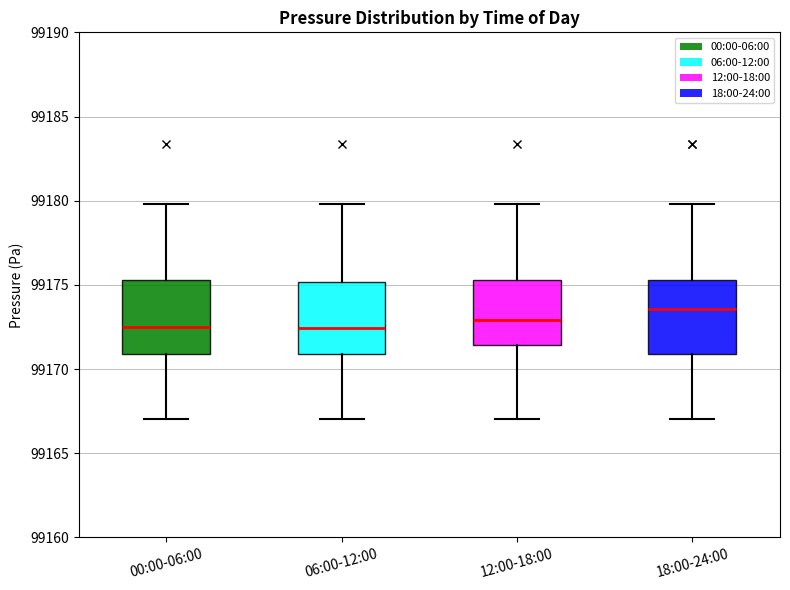

Reading left to right, transcribe this box plot: for each box, give where its median line is, the range the box spans, and where its two whiskers end, as read against the y-axis. The values are not printed on the chart, so give them approximately, as read against the axis.

00:00-06:00: median 99172.5, box 99171.0 to 99175.5, whiskers 99167.0 to 99180.0
06:00-12:00: median 99172.5, box 99171.0 to 99175.0, whiskers 99167.0 to 99180.0
12:00-18:00: median 99173.0, box 99171.5 to 99175.5, whiskers 99167.0 to 99180.0
18:00-24:00: median 99173.5, box 99171.0 to 99175.5, whiskers 99167.0 to 99180.0